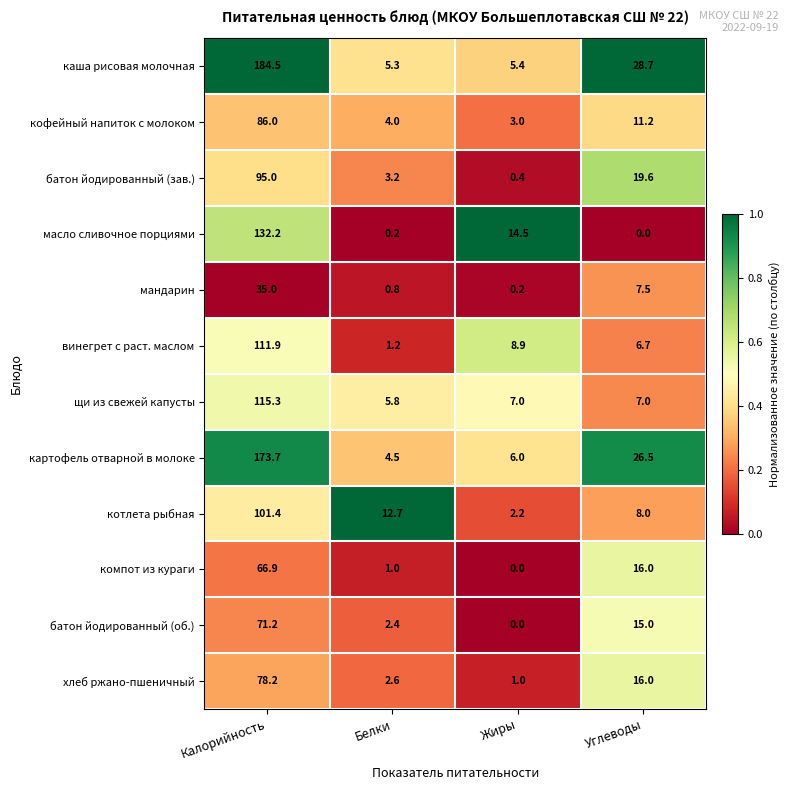

List the series in order of their peak value, lowest first.

мандарин, компот из кураги, батон йодированный (об.), хлеб ржано-пшеничный, кофейный напиток с молоком, батон йодированный (зав.), котлета рыбная, винегрет с раст. маслом, щи из свежей капусты, масло сливочное порциями, картофель отварной в молоке, каша рисовая молочная